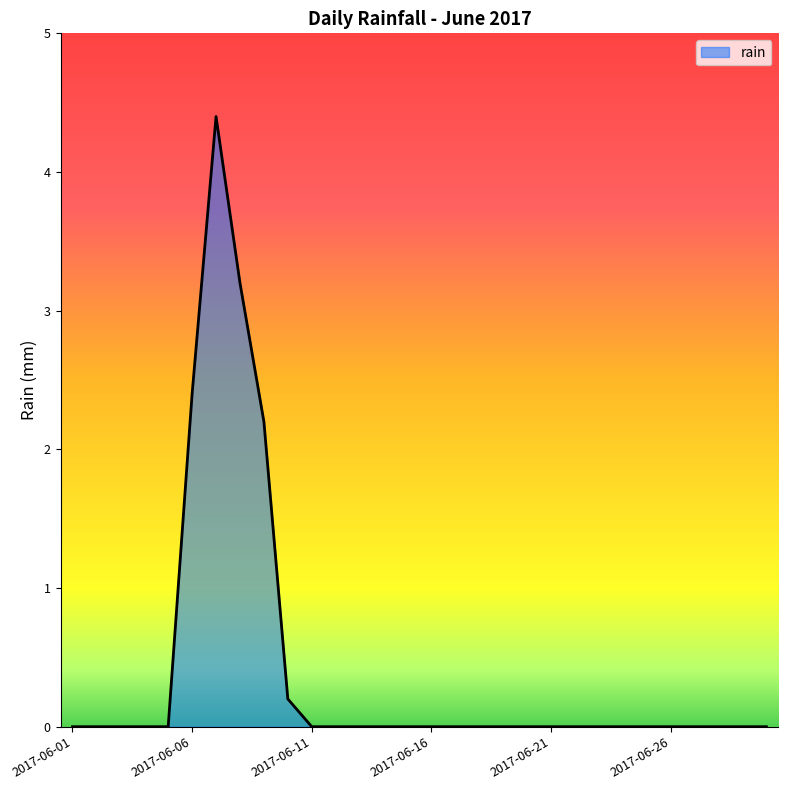

What is the difference between the maximum and minimum values?

4.4